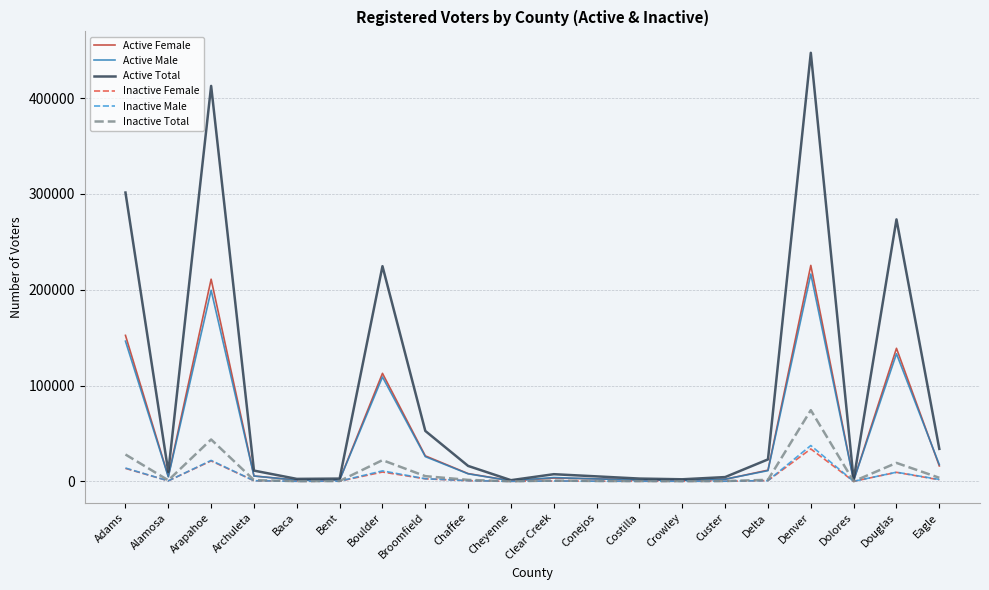

Which series has the largest total across all categories?

Active Total